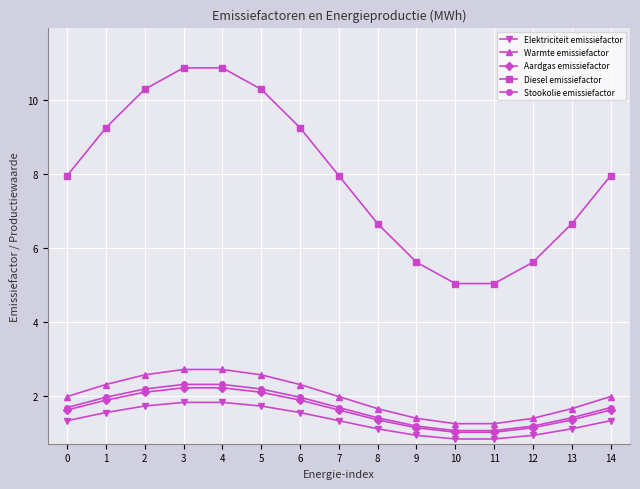

Reading left to right, extract all data points from this chart.

Elektriciteit emissiefactor: 0=1.3	1=1.6	2=1.7	3=1.8	4=1.8	5=1.7	6=1.6	7=1.3	8=1.1	9=1.0	10=0.9	11=0.9	12=1.0	13=1.1	14=1.3
Warmte emissiefactor: 0=2.0	1=2.3	2=2.6	3=2.7	4=2.7	5=2.6	6=2.3	7=2.0	8=1.7	9=1.4	10=1.3	11=1.3	12=1.4	13=1.7	14=2.0
Aardgas emissiefactor: 0=1.6	1=1.9	2=2.1	3=2.2	4=2.2	5=2.1	6=1.9	7=1.6	8=1.4	9=1.2	10=1.0	11=1.0	12=1.2	13=1.4	14=1.6
Diesel emissiefactor: 0=8.0	1=9.2	2=10.3	3=10.9	4=10.9	5=10.3	6=9.2	7=8.0	8=6.7	9=5.6	10=5.0	11=5.0	12=5.6	13=6.7	14=8.0
Stookolie emissiefactor: 0=1.7	1=2.0	2=2.2	3=2.3	4=2.3	5=2.2	6=2.0	7=1.7	8=1.4	9=1.2	10=1.1	11=1.1	12=1.2	13=1.4	14=1.7